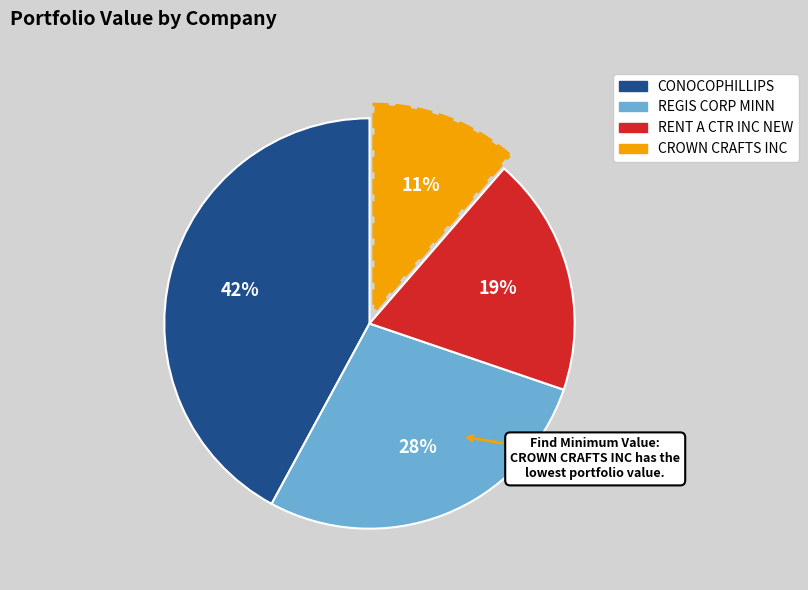

What is the largest slice in the pie chart?

CONOCOPHILLIPS